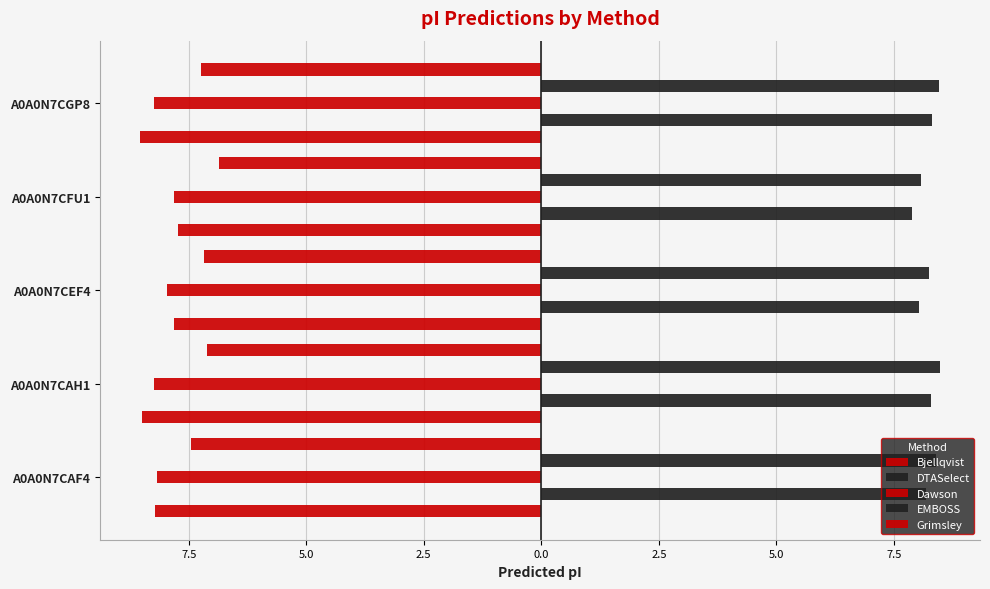

Reading right to left, list all the values displayed in this chart.

Bjellqvist: -8.5	-7.7	-7.8	-8.5	-8.2
DTASelect: 8.3	7.9	8.0	8.3	8.2
Dawson: -8.2	-7.8	-8.0	-8.2	-8.2
EMBOSS: 8.5	8.1	8.2	8.5	8.4
Grimsley: -7.2	-6.9	-7.2	-7.1	-7.5